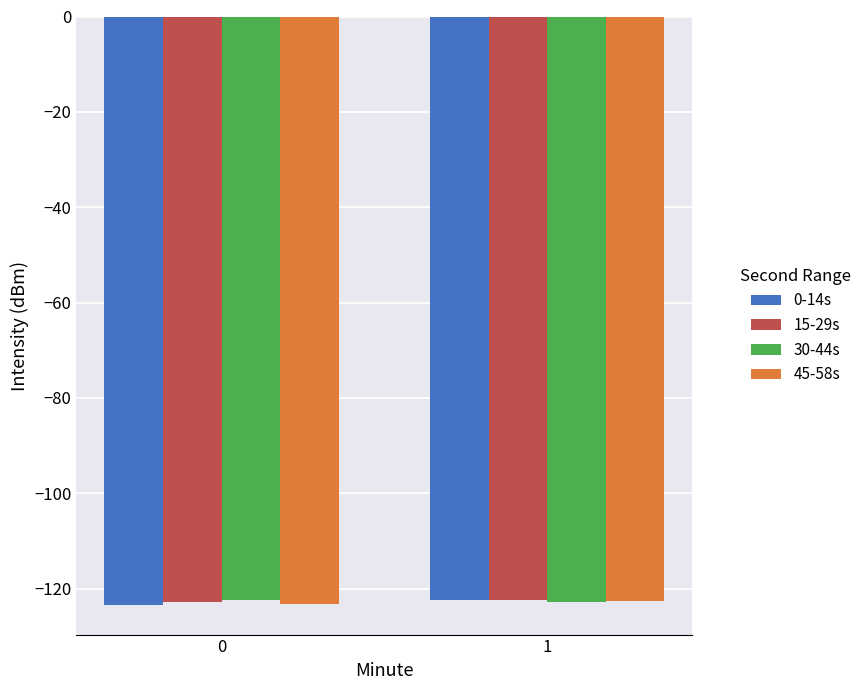

Count the number of data series in this chart.

4